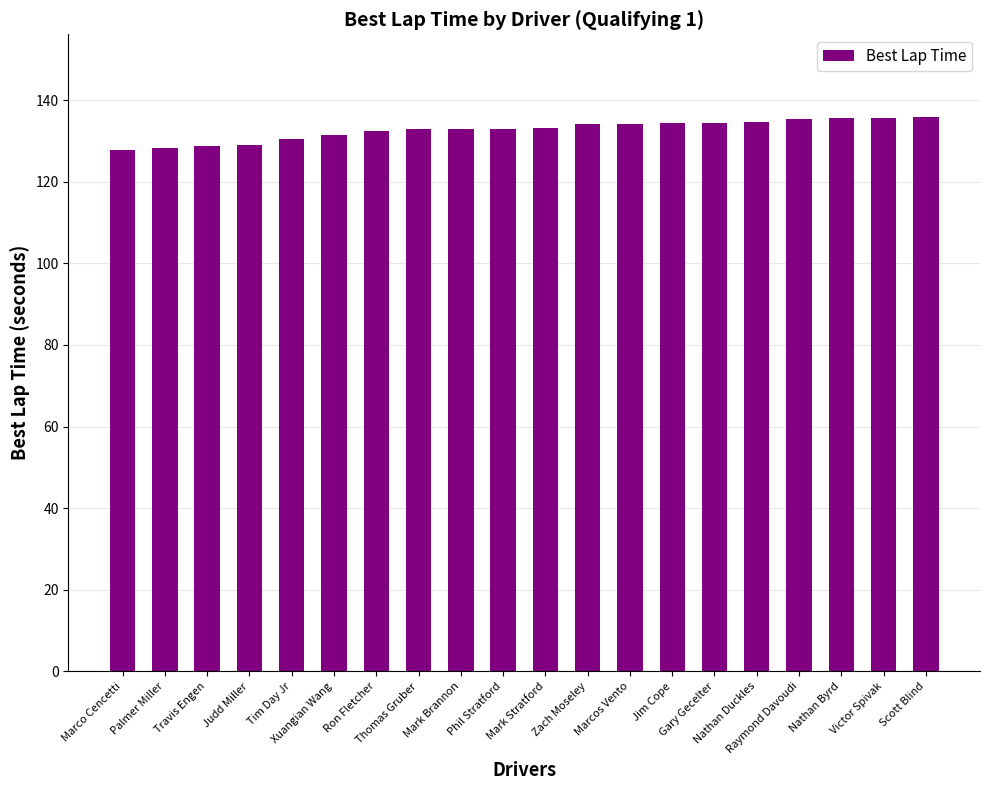

What is the label of the 13th bar from the left?

Marcos Vento